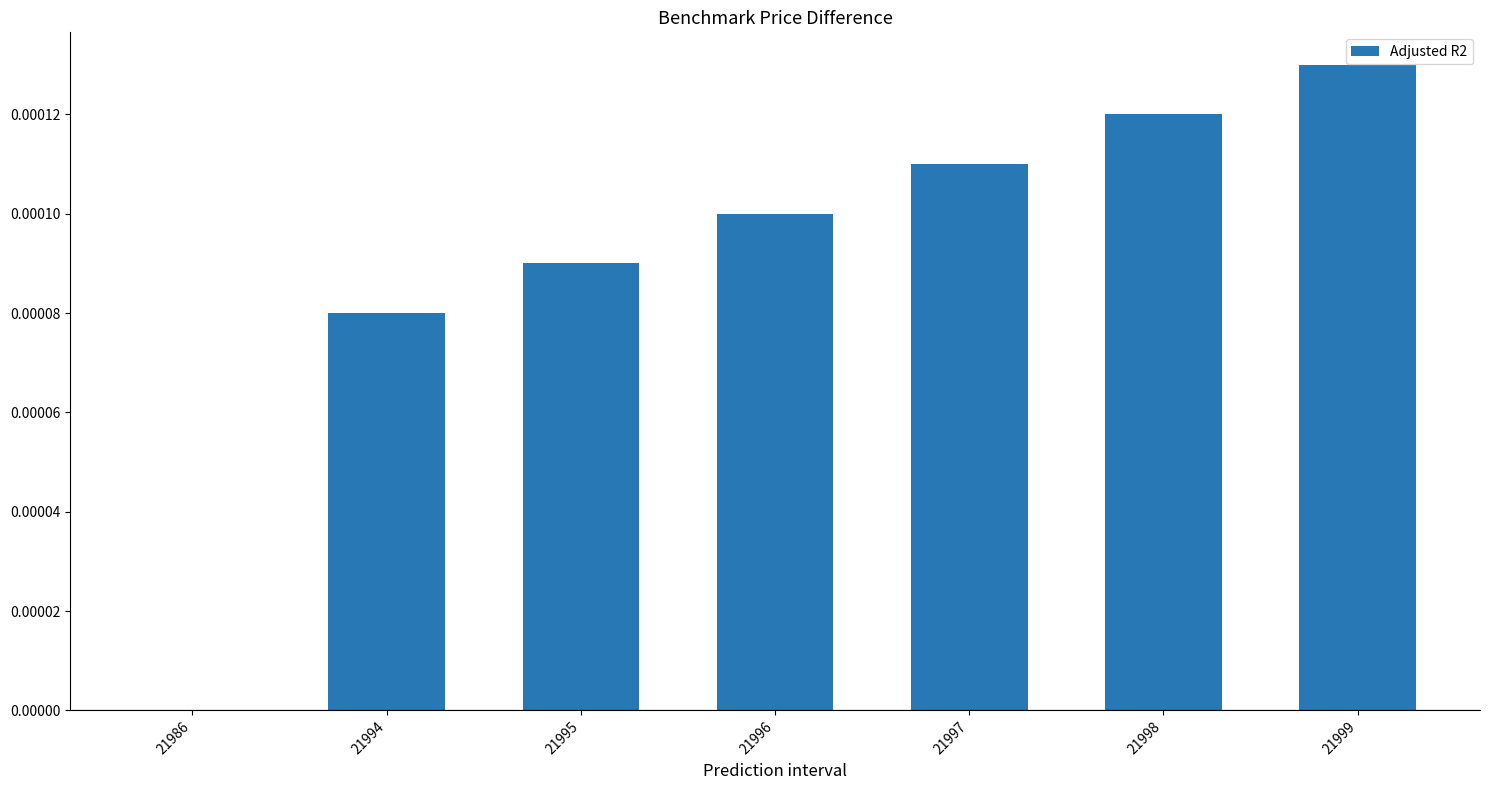

At which category does the chart reach its peak across all series?

21999